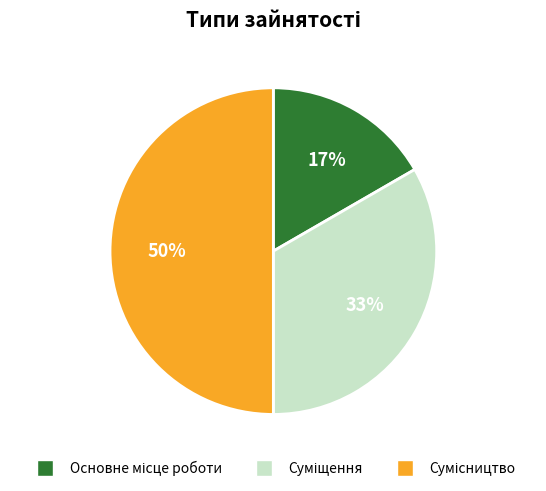

To the nearest percent, what is the difference between the largest and smallest slice percentages?

33%